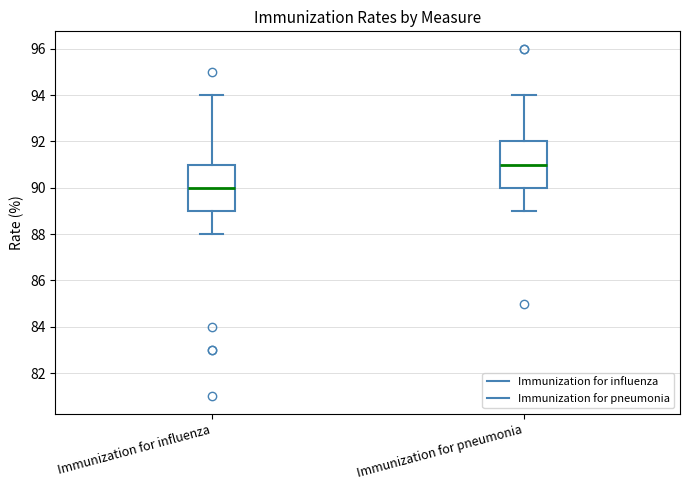

Which box has the lowest median line?

Immunization for influenza